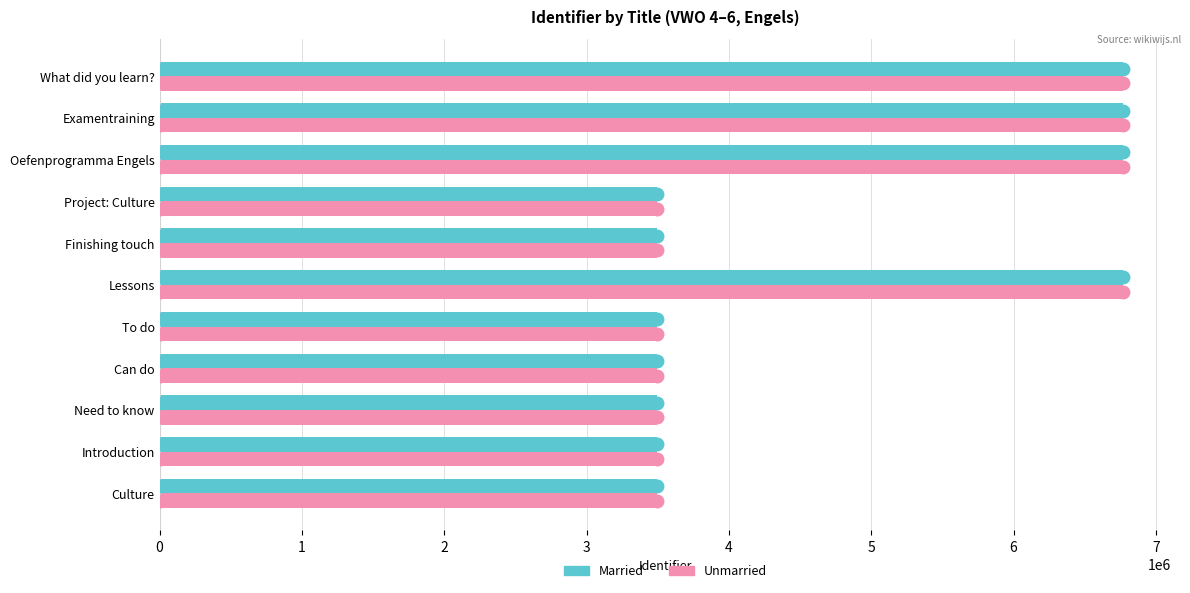

What value does the Unmarried series have at Introduction?

3495126